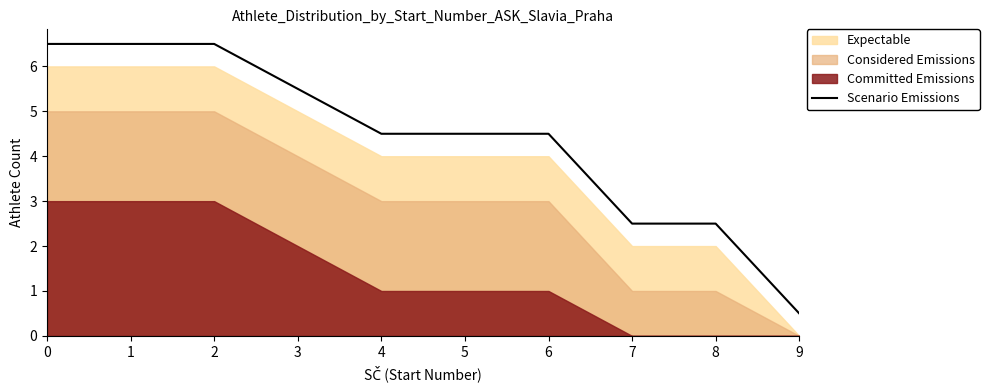

True or false: there are more than 0 points higher than both neighbors.

False